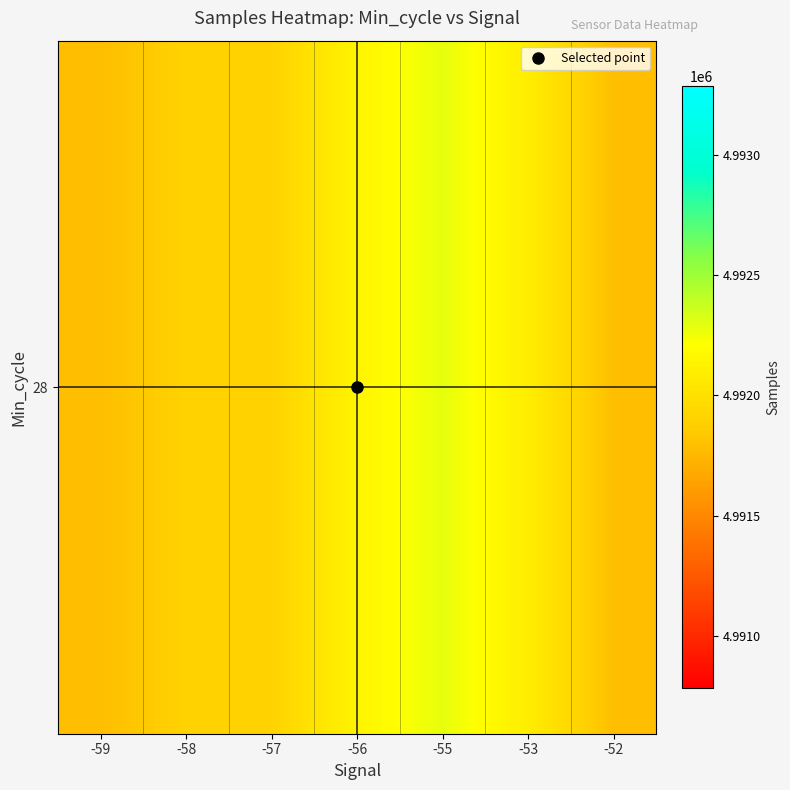

Reading left to right, extract all data points from this chart.

-59=4991783.9	-58=4991903.3	-57=4991903.4	-56=4992139.7	-55=4992284.7	-53=4992091.0	-52=4991785.0